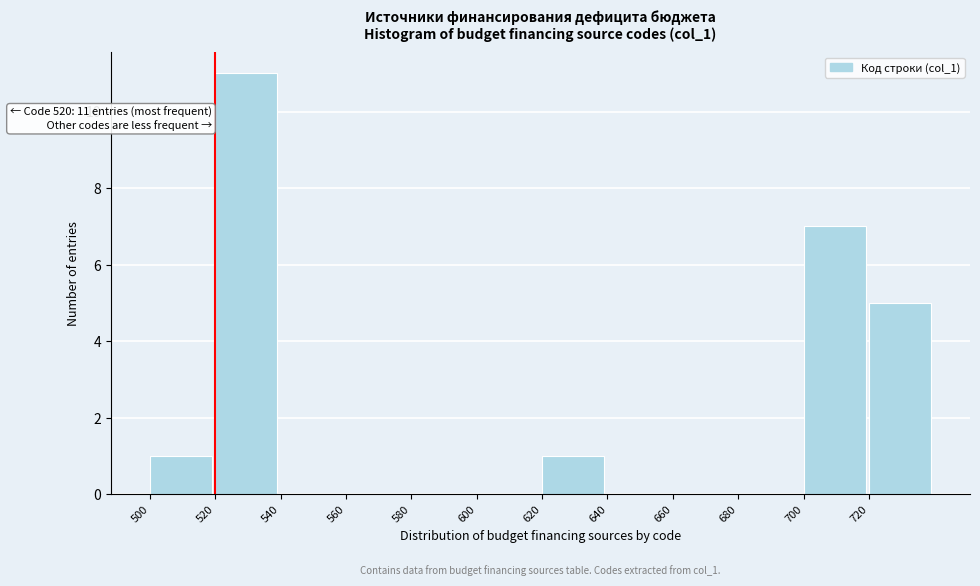

Which range on the x-axis has the tallest bar?

520 to 540